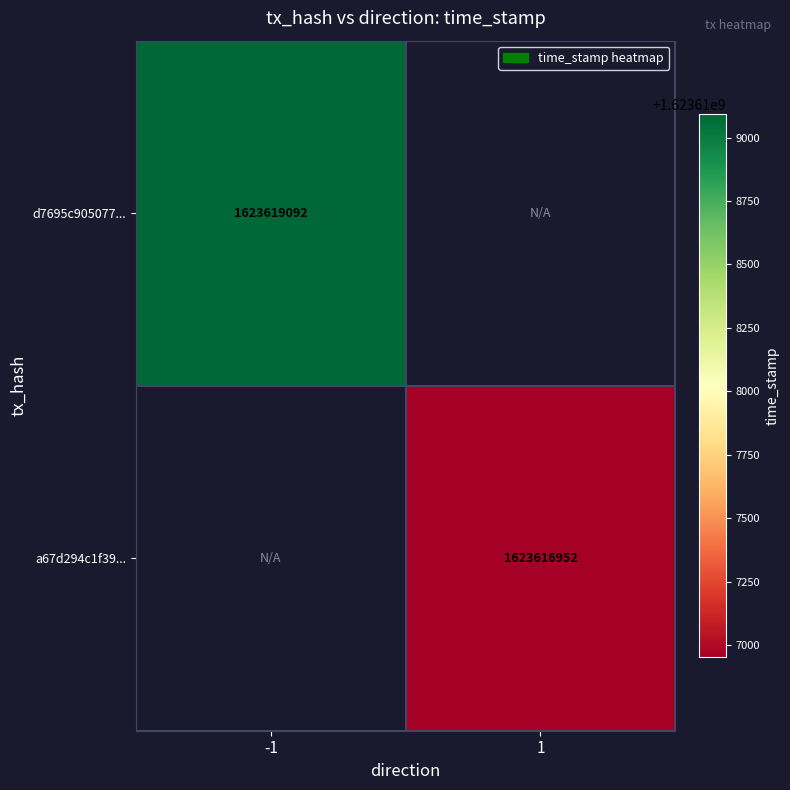

Is it true that a67d294c1f39... equals 1623616952 at 1?

True